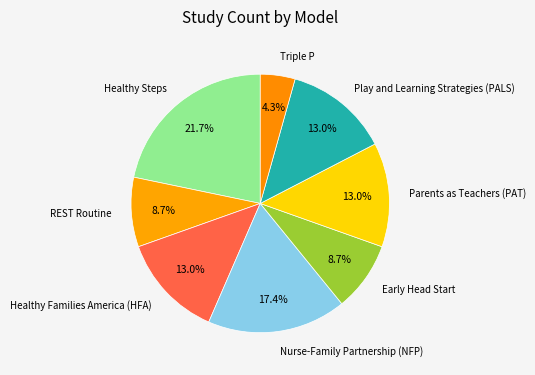

Is there a majority slice in this chart?

No